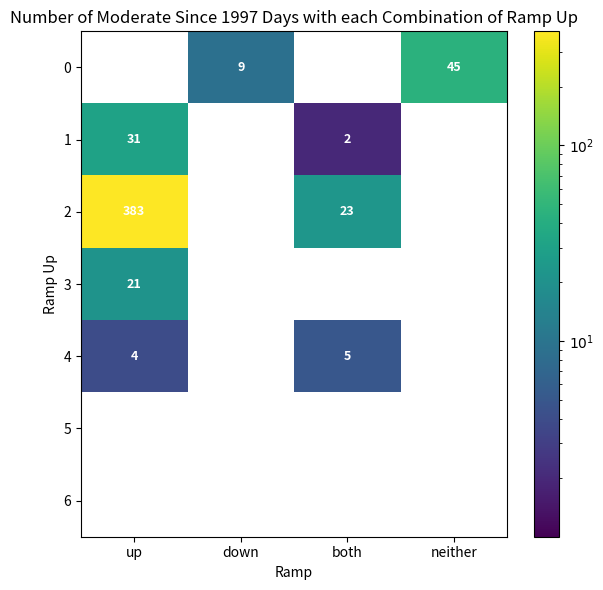

Is the value of 0 at down greater than the value of 1 at both?

Yes